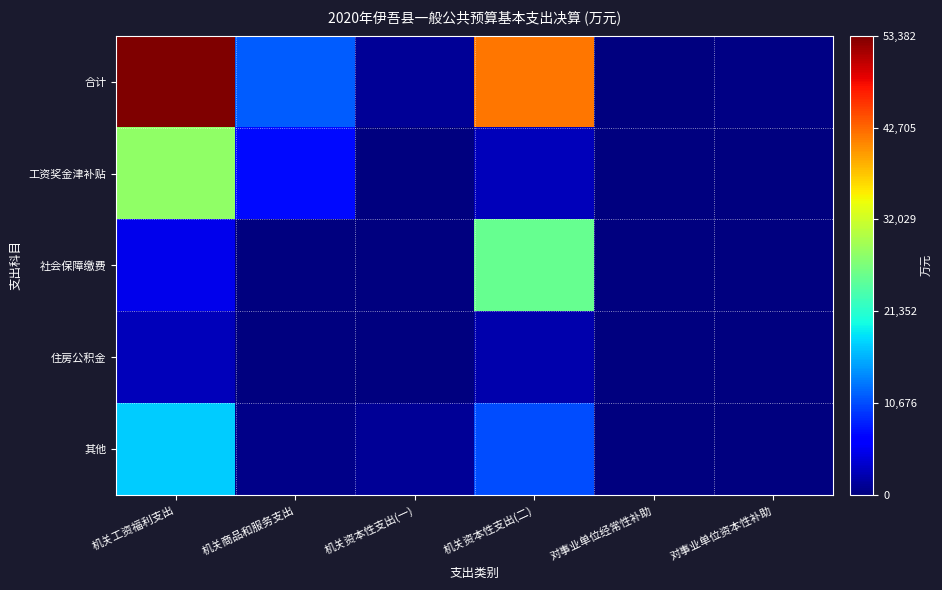

At which category is the sum across all series the highest?

机关工资福利支出